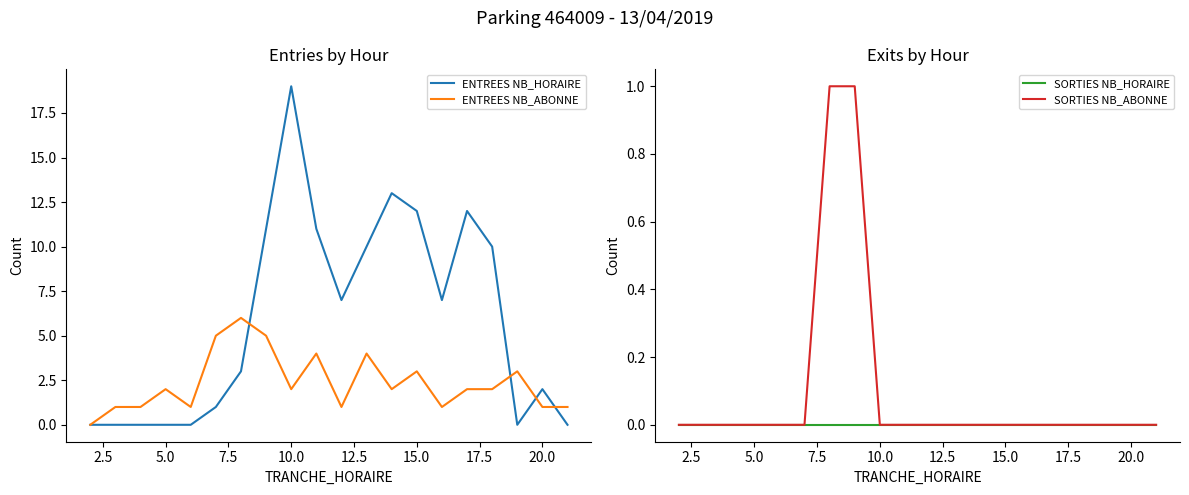

Rank the series by their maximum value, from lowest to highest.

SORTIES NB_HORAIRE, SORTIES NB_ABONNE, ENTREES NB_ABONNE, ENTREES NB_HORAIRE